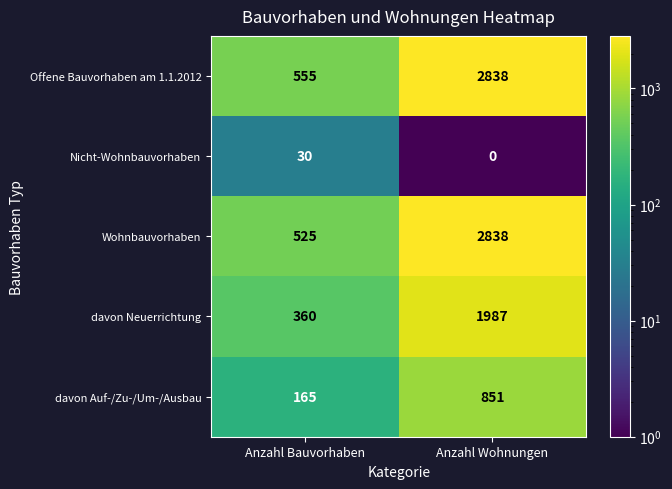

What is the maximum value shown in the chart?

2838